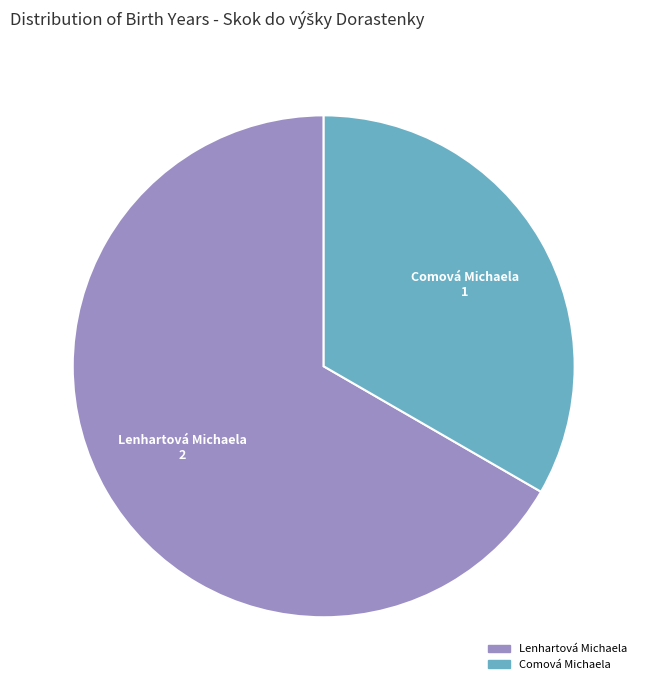

Do Comová Michaela and Lenhartová Michaela together represent more than half of the pie?

Yes